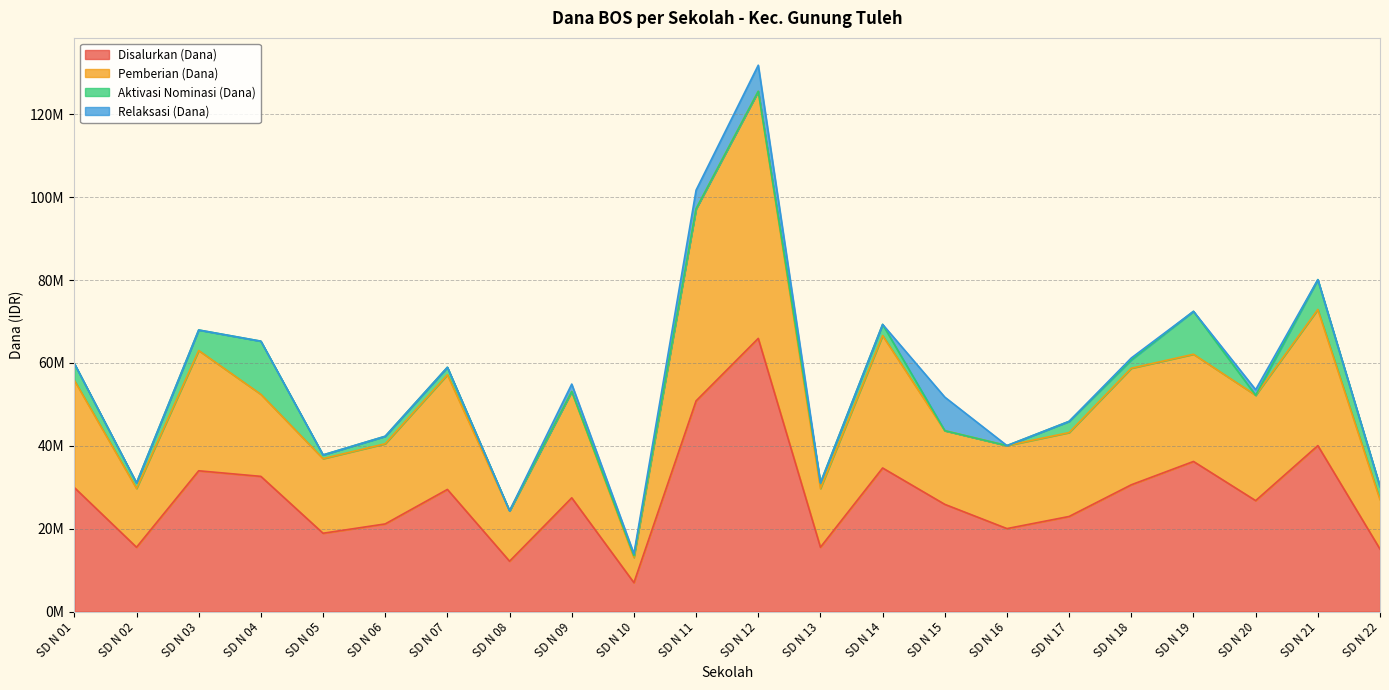

Does the chart have visible grid lines?

Yes